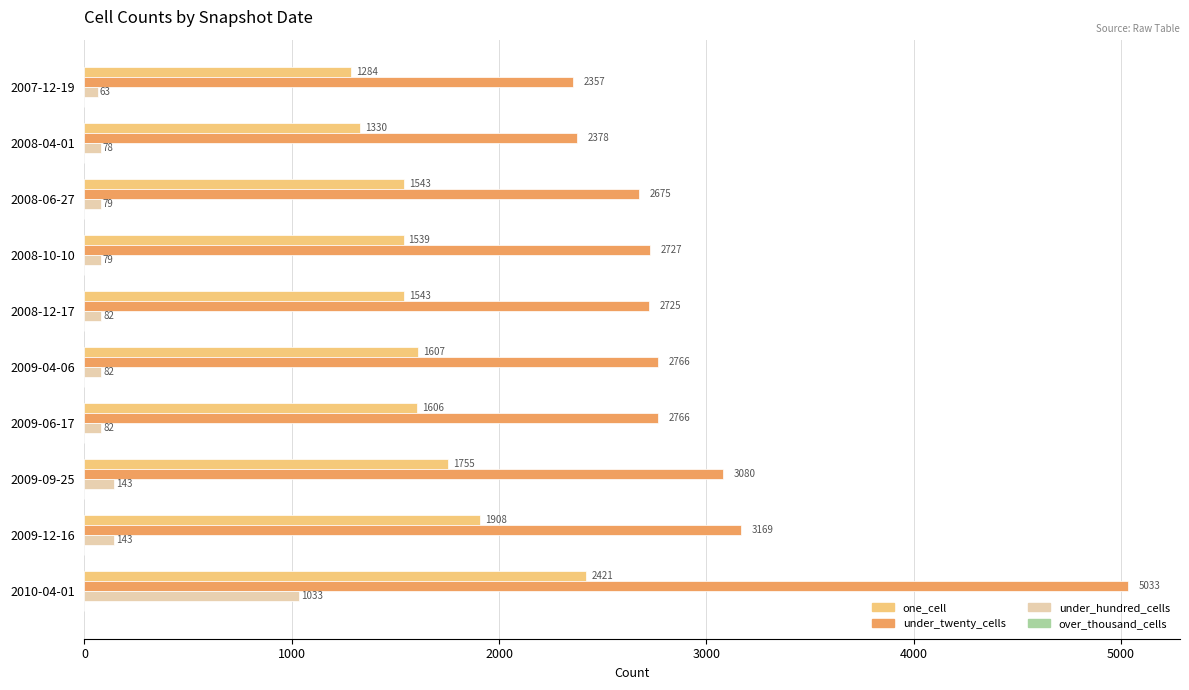

Is it true that one_cell equals 1543 at 2008-06-27?

True